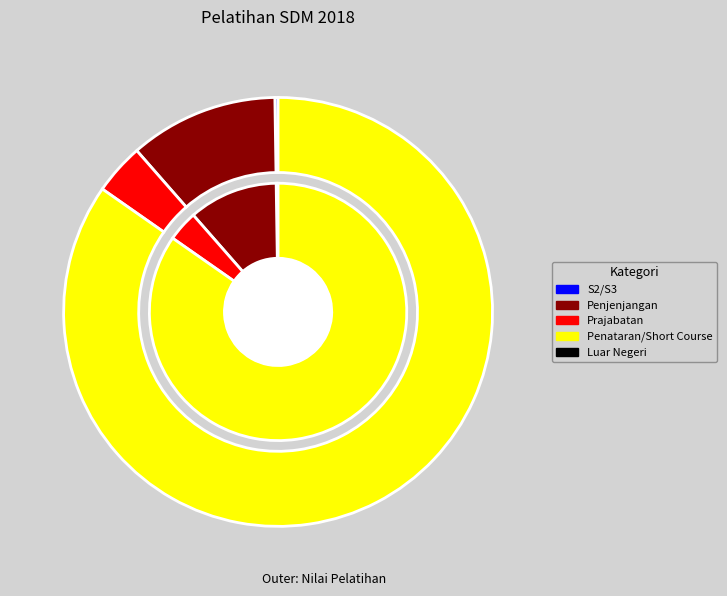

Which has a higher value, Pelatihan Luar Negeri or Pelatihan Penjenjangan?

Pelatihan Penjenjangan